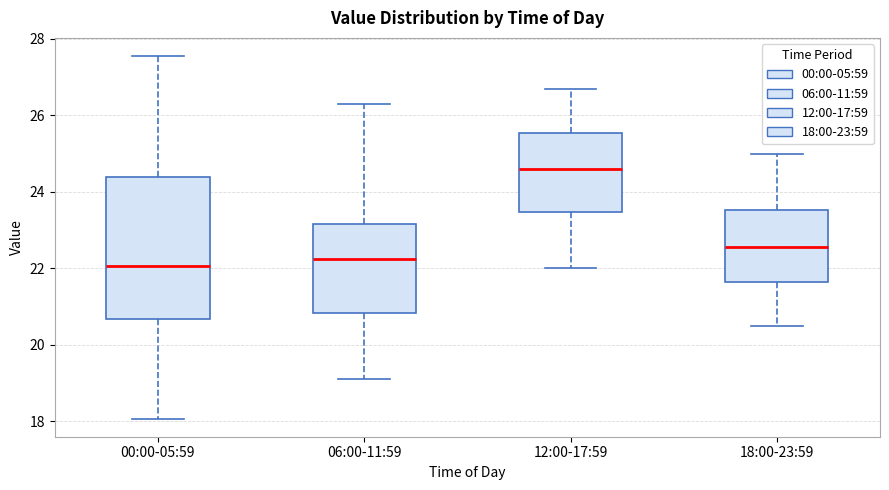

Which box has the highest median line?

12:00-17:59